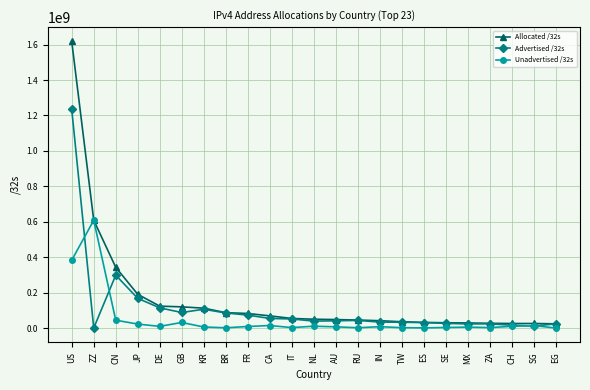

Which series has the widest spread of values?

Allocated /32s